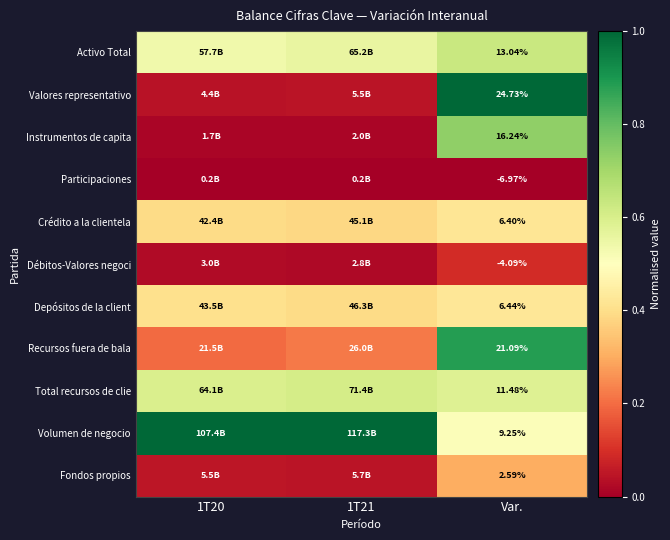

Is it true that Volumen de negocio equals 1.4 at 1T20?

False